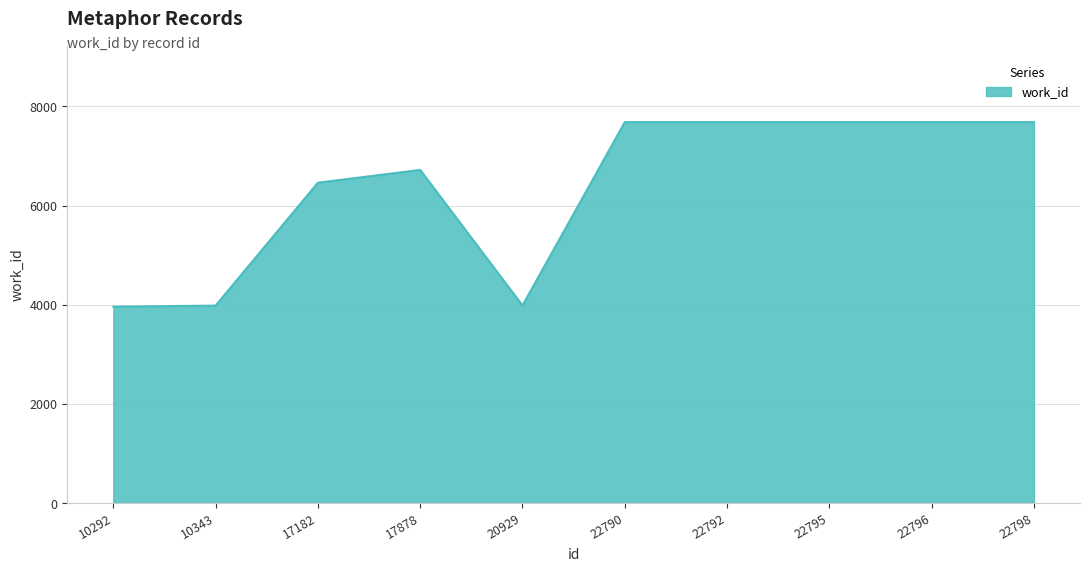

What is the difference between the maximum and minimum values?

3723